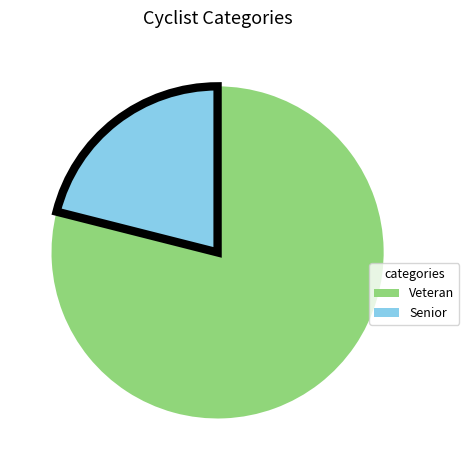

Between Senior and Veteran, which is larger?

Veteran